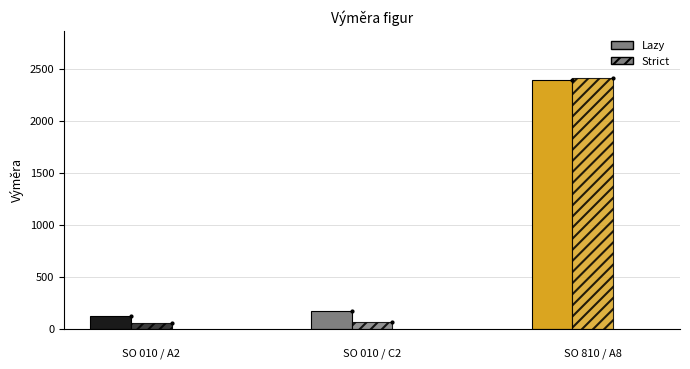

Does the chart contain any negative values?

No